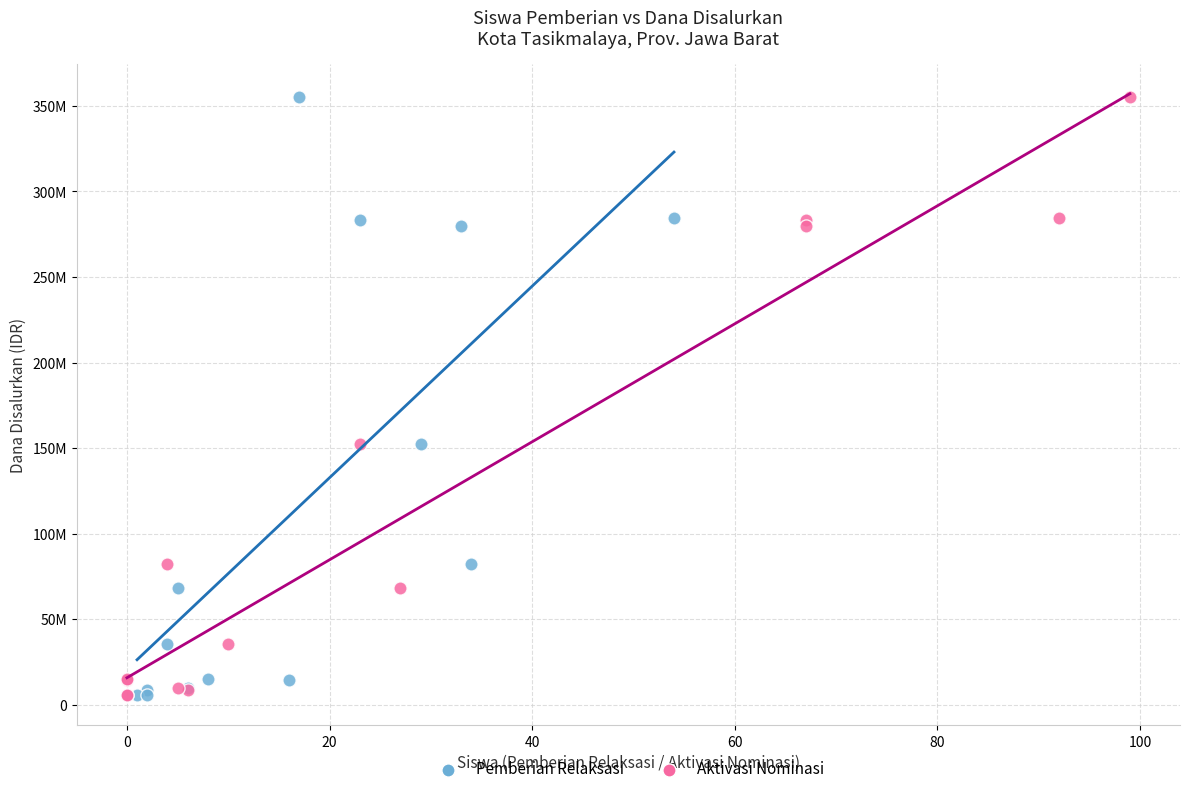

What are all the series names shown in the legend?

Pemberian Relaksasi, Aktivasi Nominasi